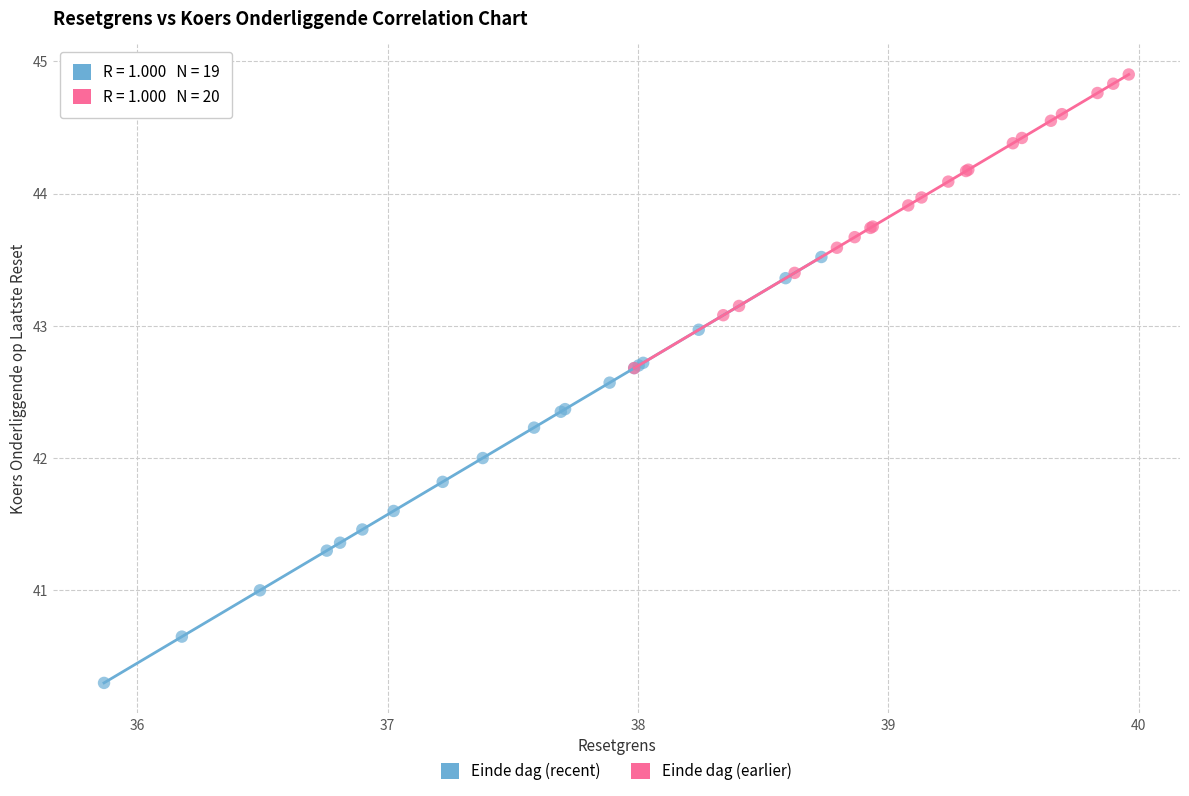

Which series reaches the minimum Y coordinate?

Einde dag (recent)